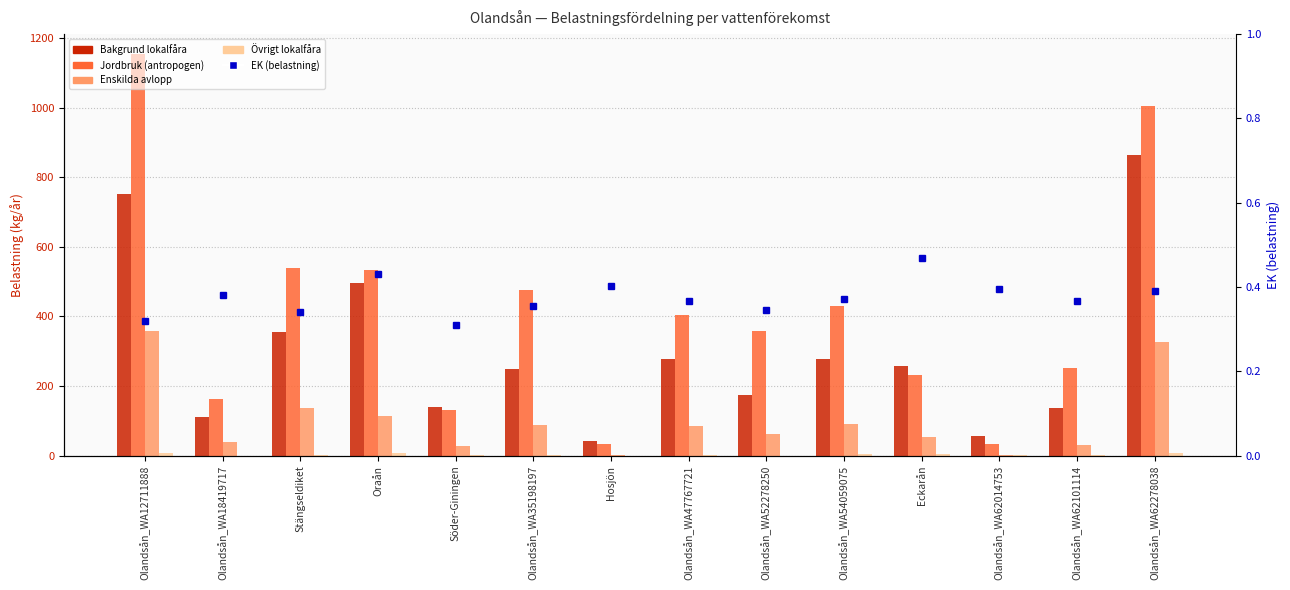

What is the label of the 3rd bar from the right?

Olandsån_WA62014753